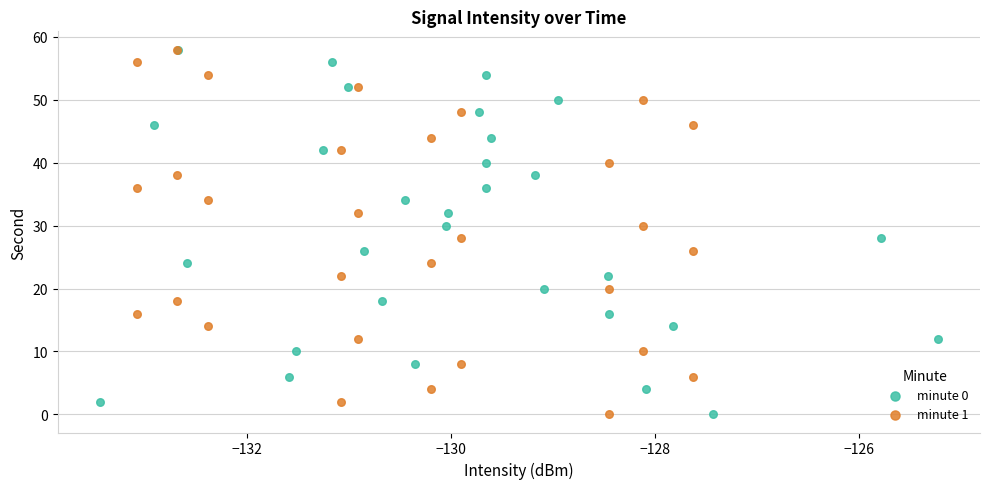

What are all the series names shown in the legend?

minute 0, minute 1